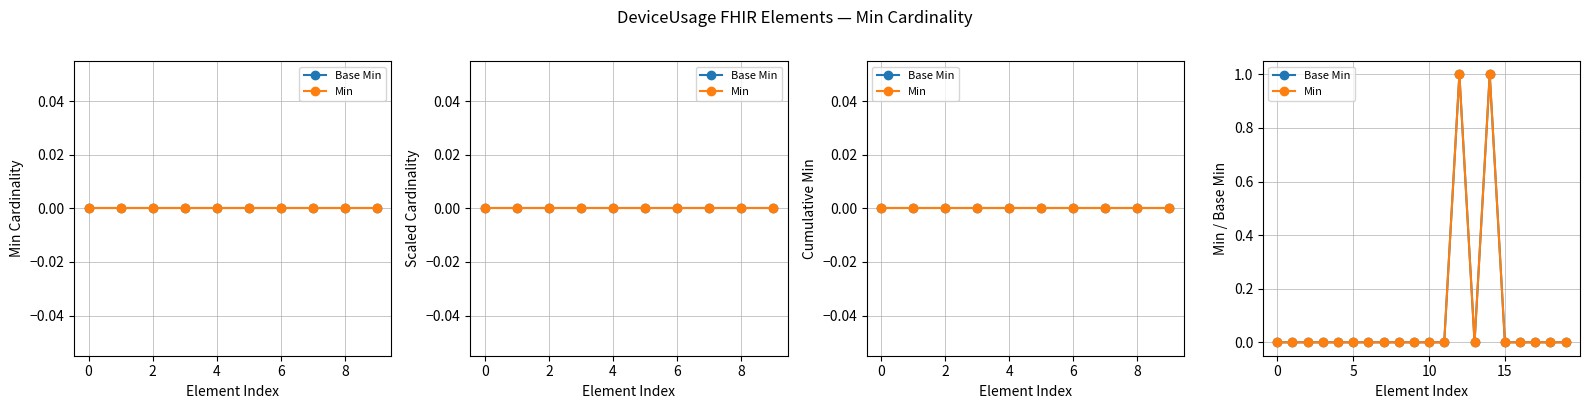

Count the Min values in the range 0 to 1.

20